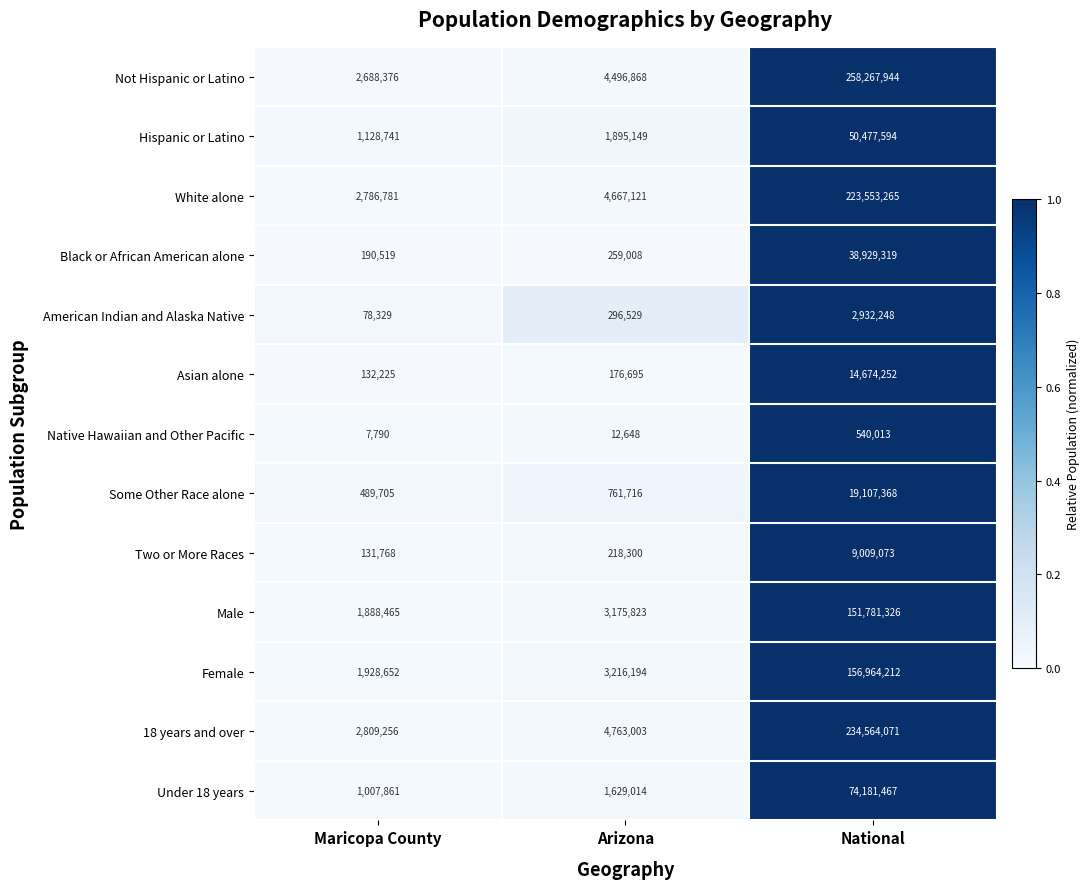

At Arizona, list the series in order from smallest to largest.

Native Hawaiian and Other Pacific, Asian alone, Two or More Races, Black or African American alone, American Indian and Alaska Native, Some Other Race alone, Under 18 years, Hispanic or Latino, Male, Female, Not Hispanic or Latino, White alone, 18 years and over